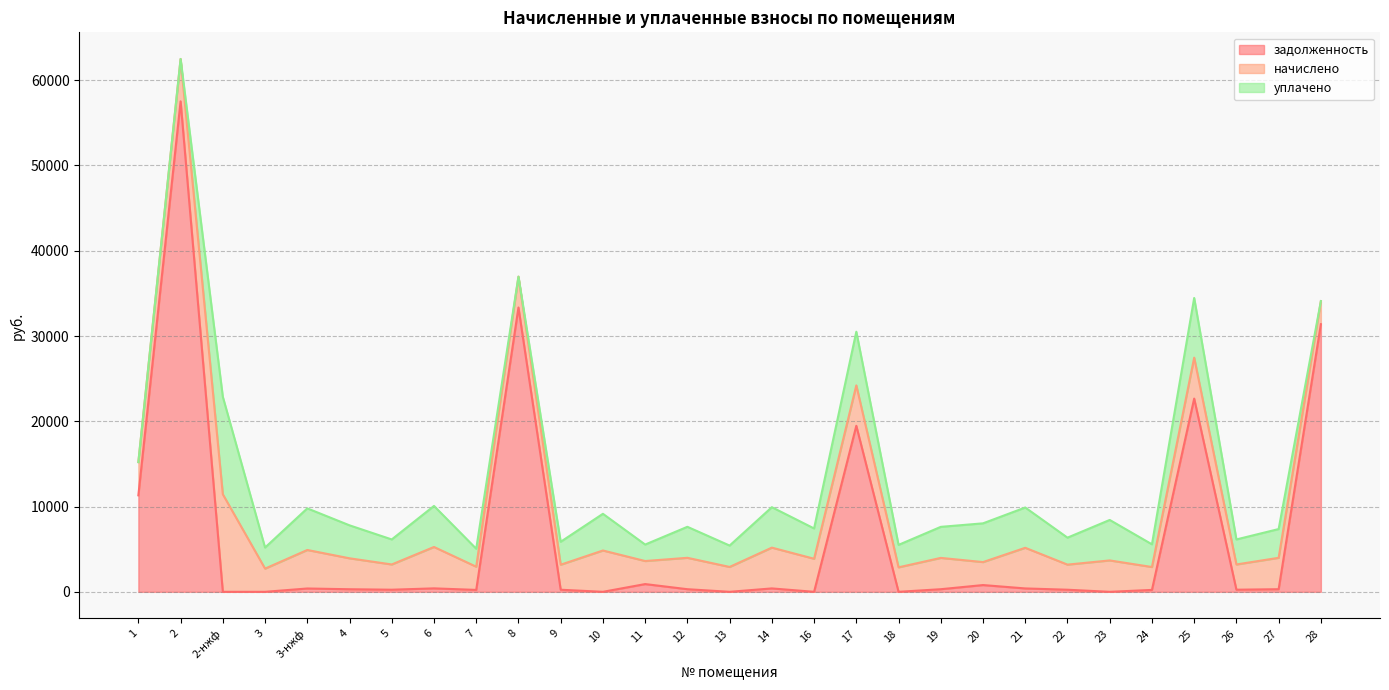

What is the maximum value for задолженность?

57518.5